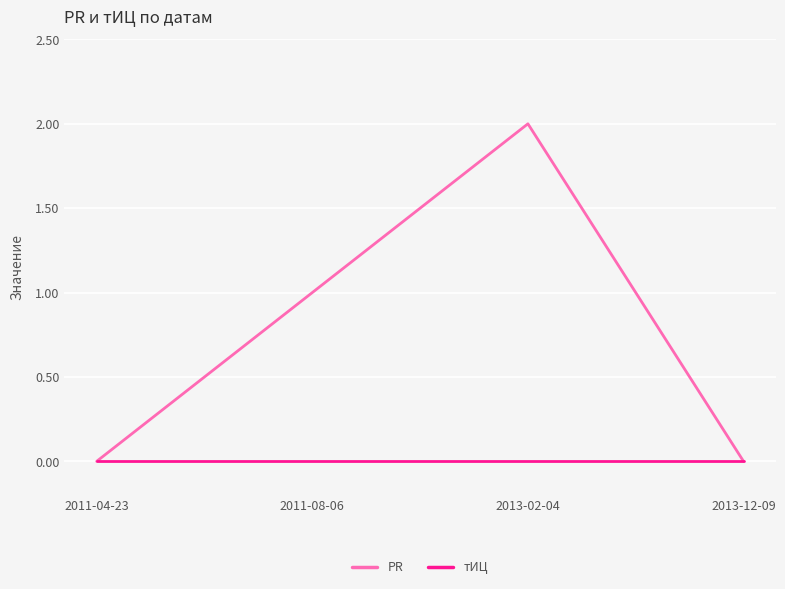

True or false: тИЦ has more than 2 interior local peaks.

False